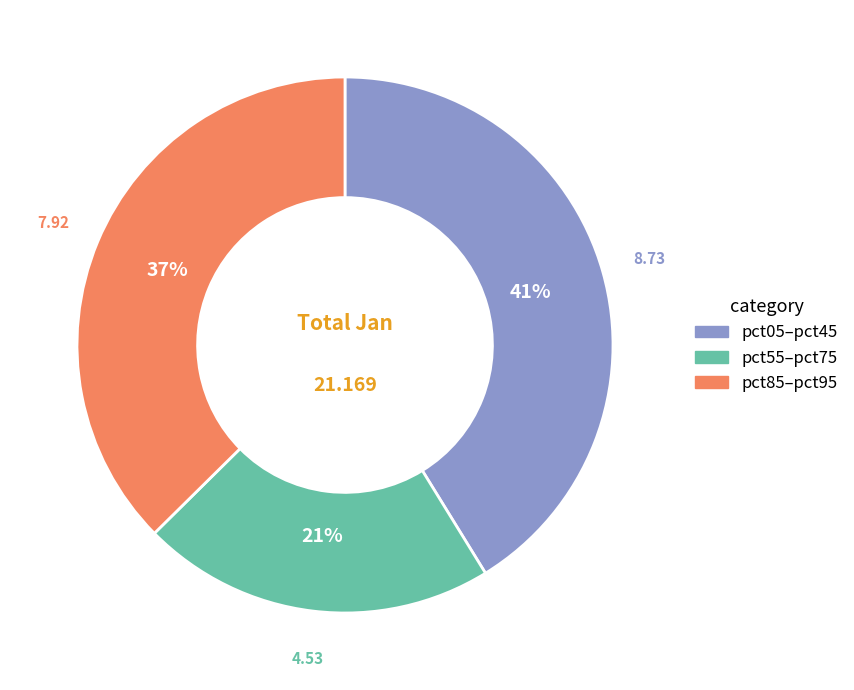

Which category has the smallest portion of the pie?

pct55–pct75